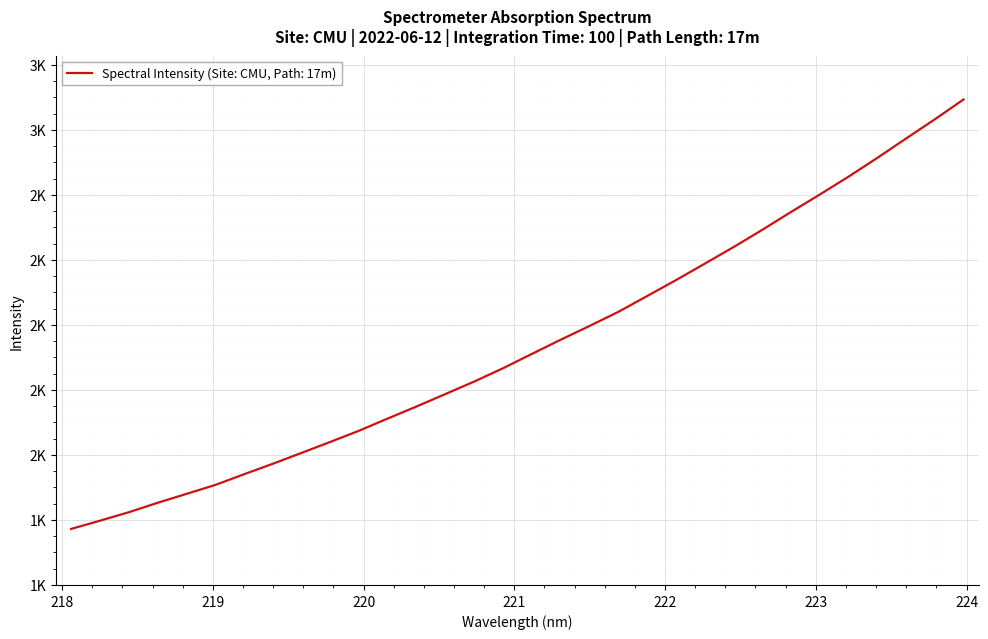

True or false: there are more than 1 points higher than both neighbors.

False